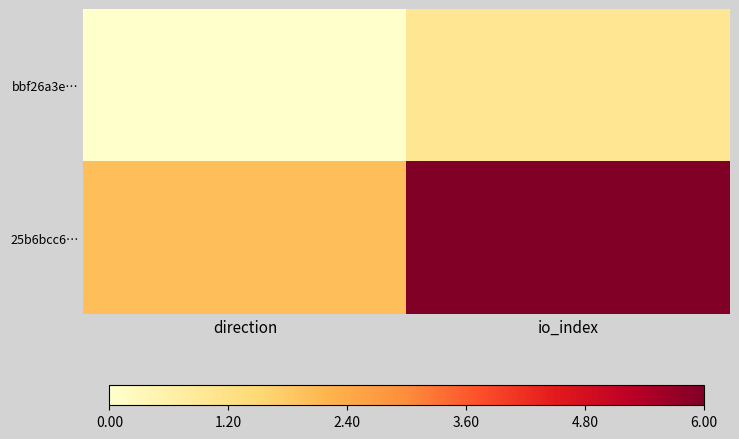

At which category is the sum across all series the highest?

io_index